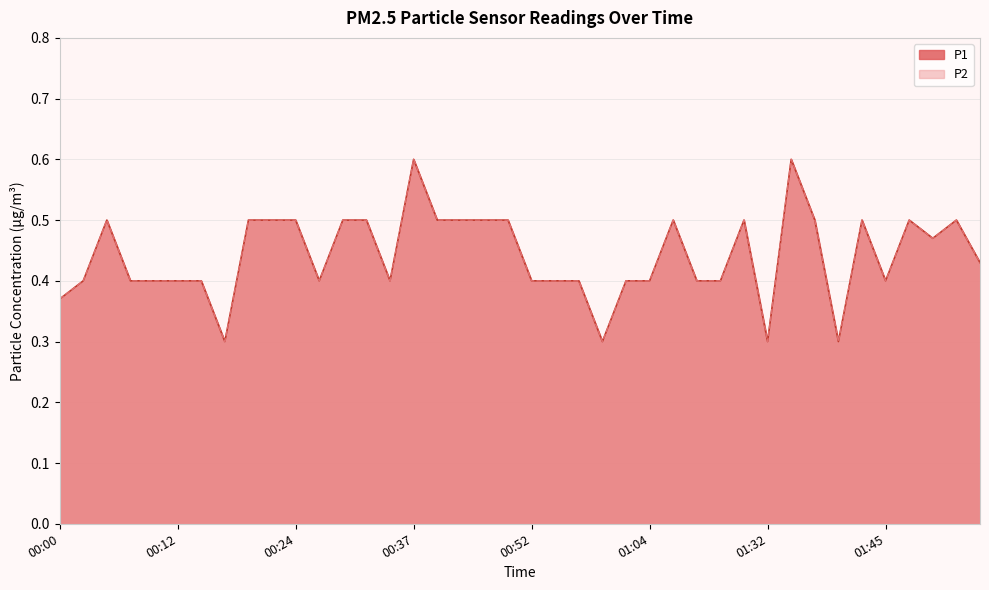

What are all the series names shown in the legend?

P1, P2